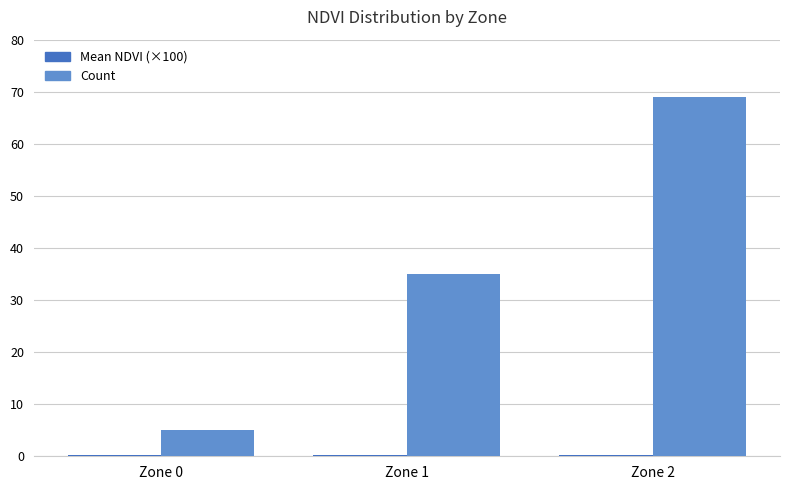

At which category is the sum across all series the highest?

Zone 2